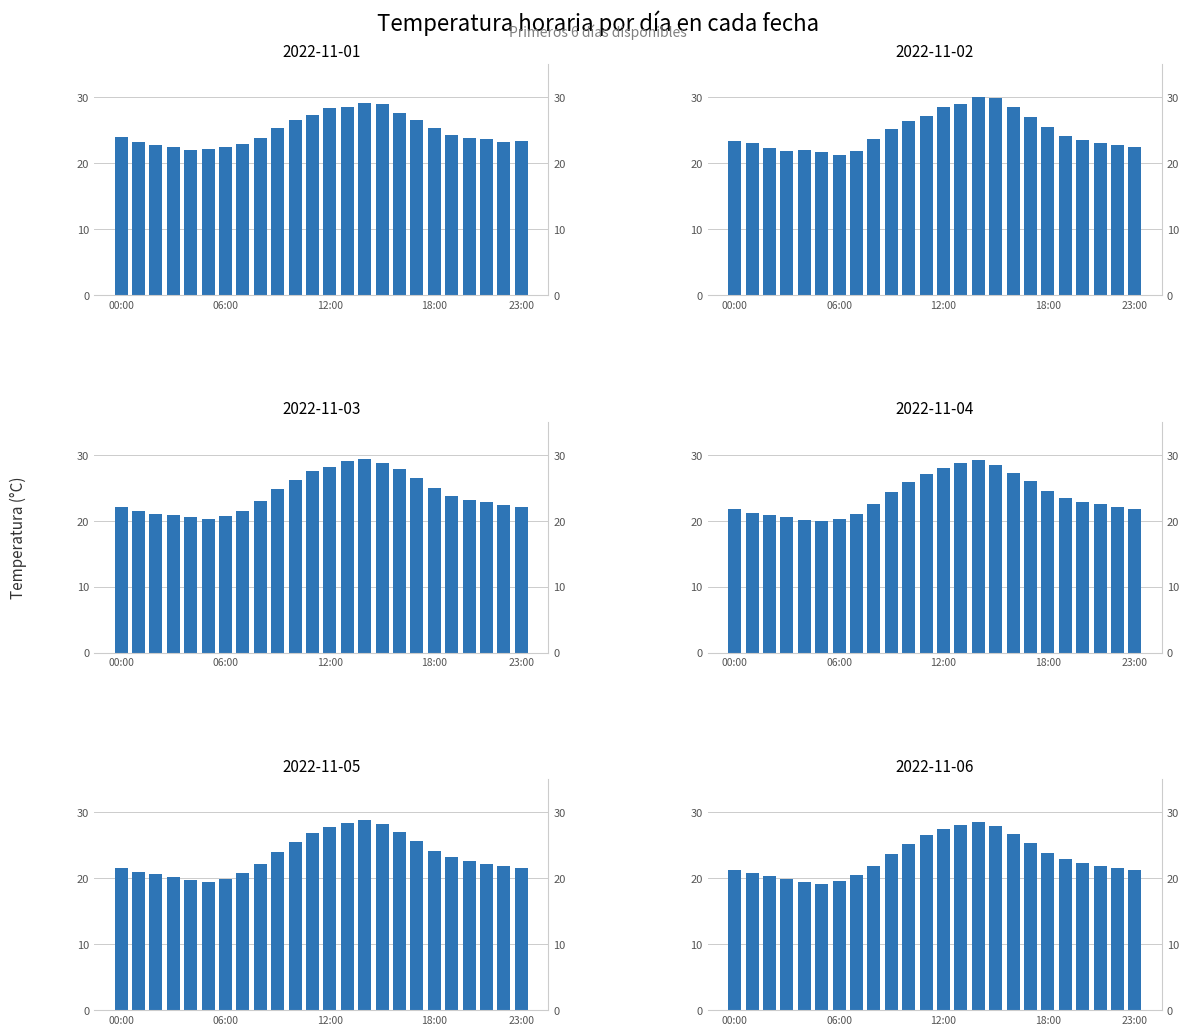

What is the difference between the 2022-11-05 values at 10:00 and 06:00?

5.6